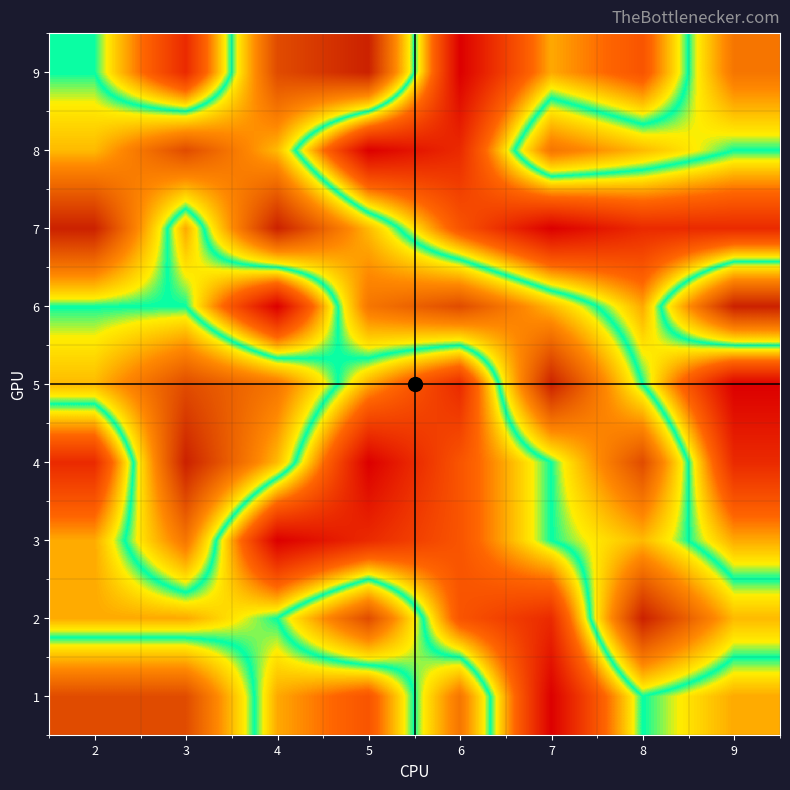

What is the smallest value displayed?

1